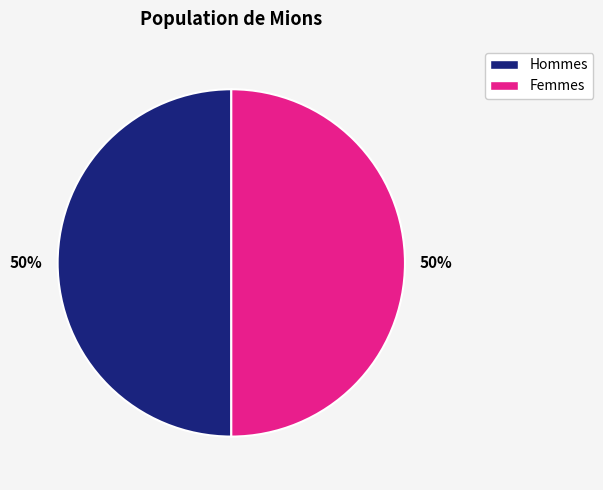

To the nearest percent, what is the average slice percentage?

50%